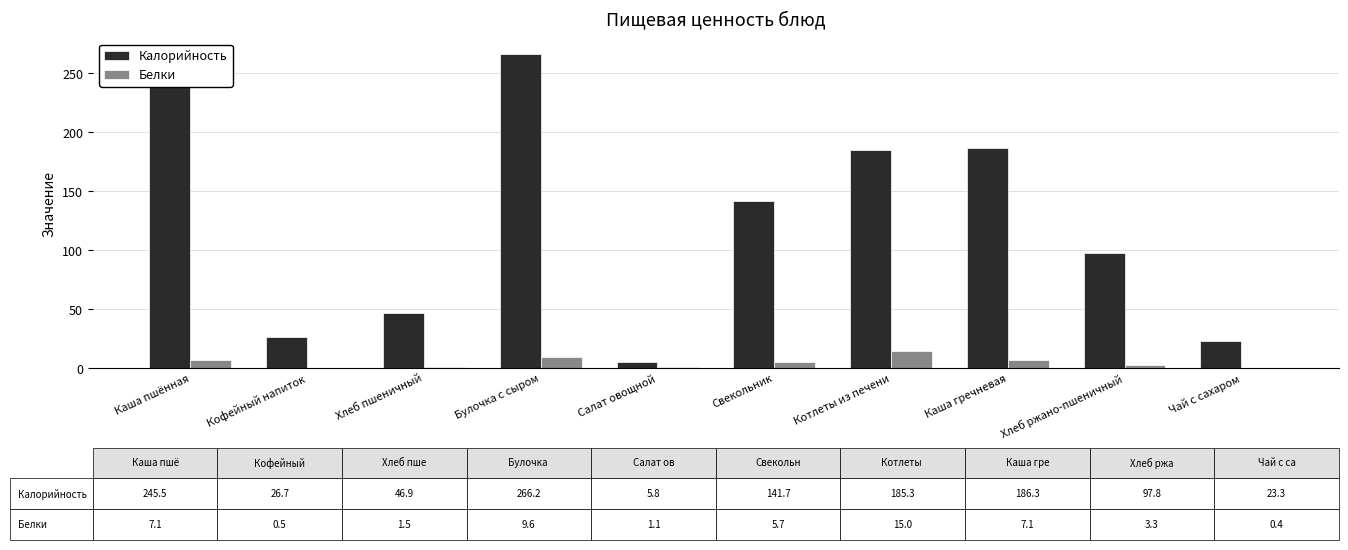

The value of Калорийность at Булочка с сыром is 266.2. True or false?

True